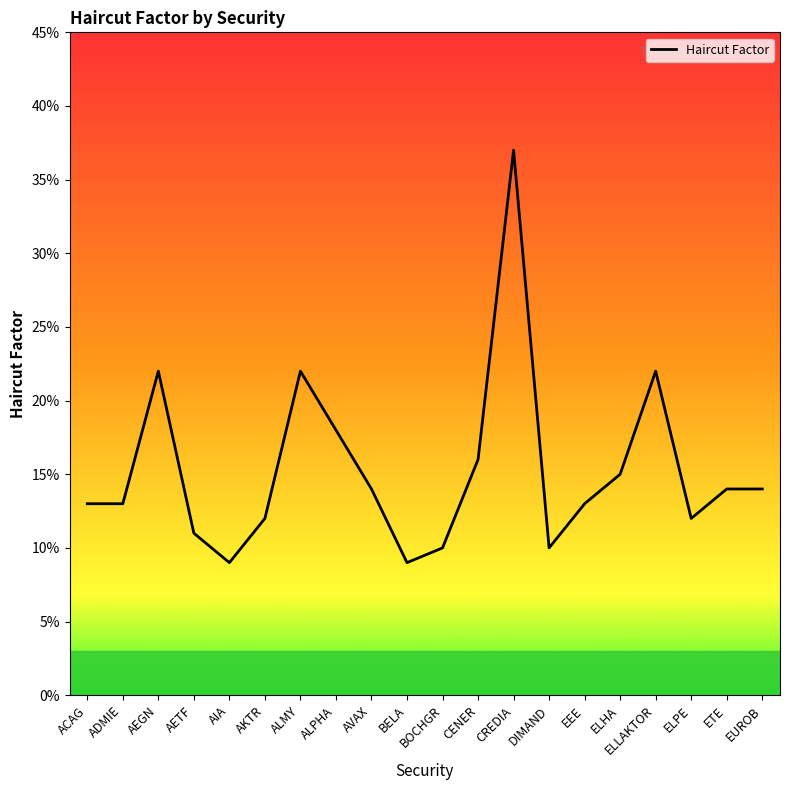

What is the smallest value displayed?

0.1